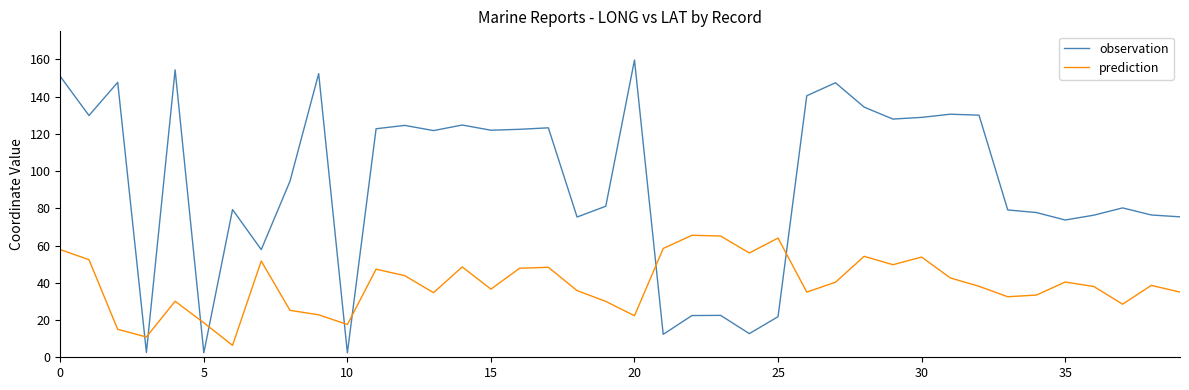

What is the sum of all prediction values?

1572.6